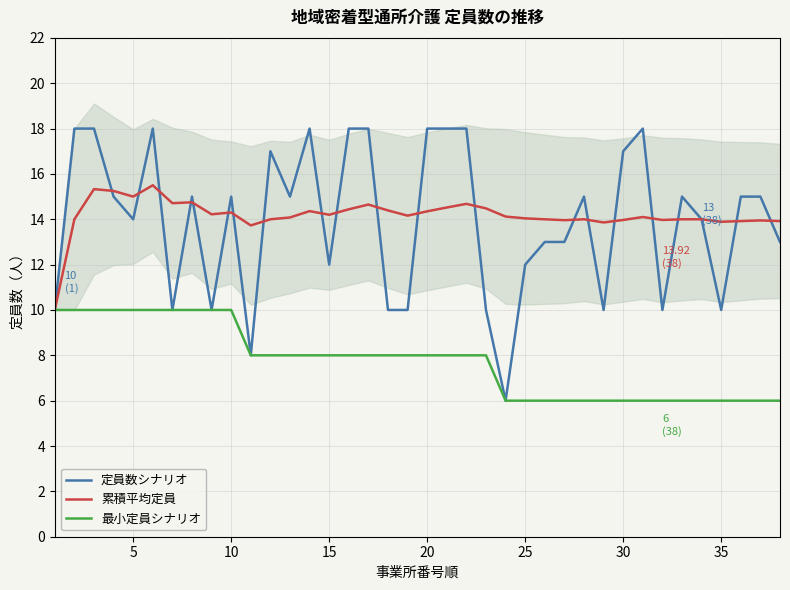

True or false: 最小定員シナリオ has a value of 10.0 at 10.

True